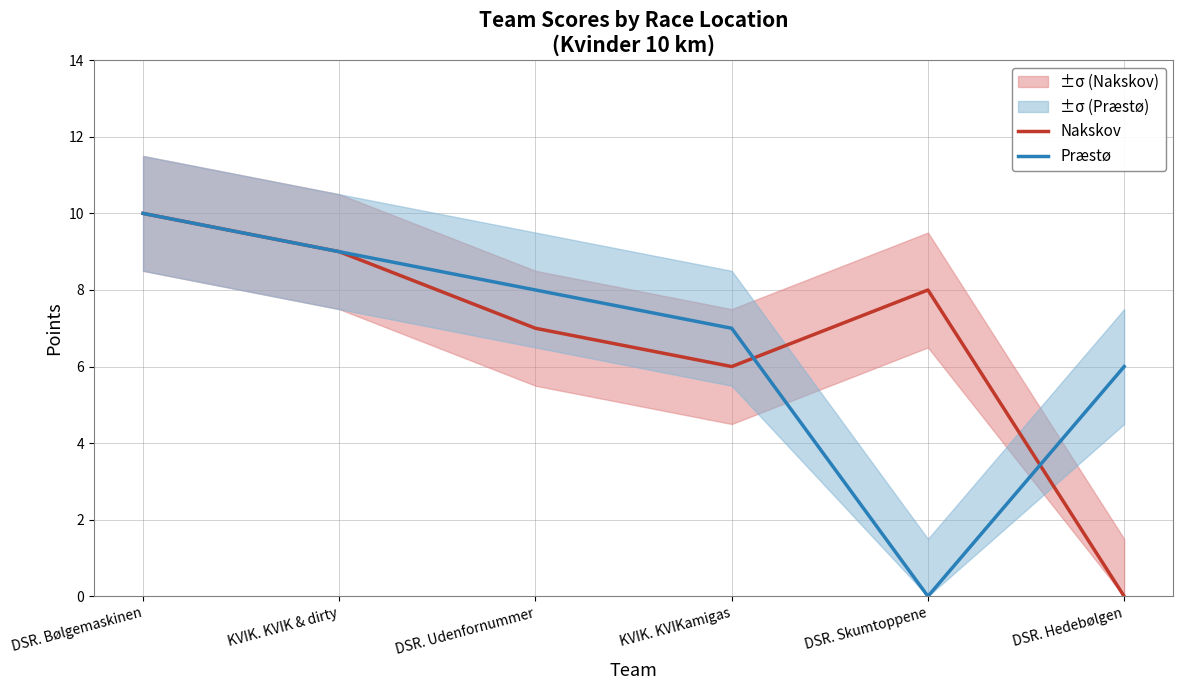

At which label does Præstø first exceed 8?

DSR. Bølgemaskinen